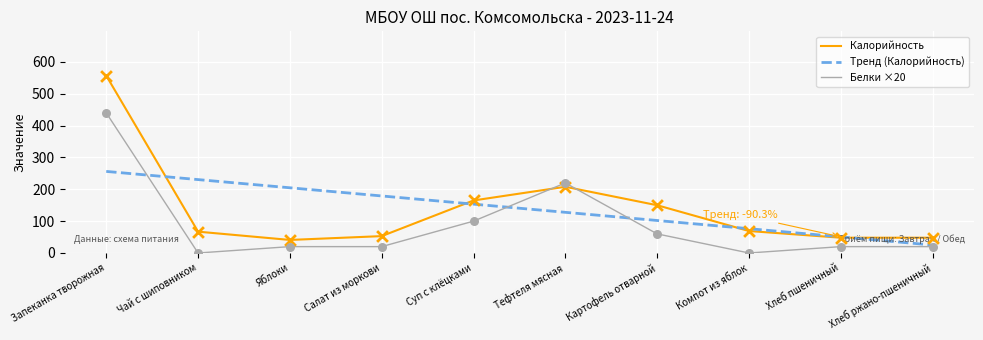

Which series has the widest spread of values?

Калорийность